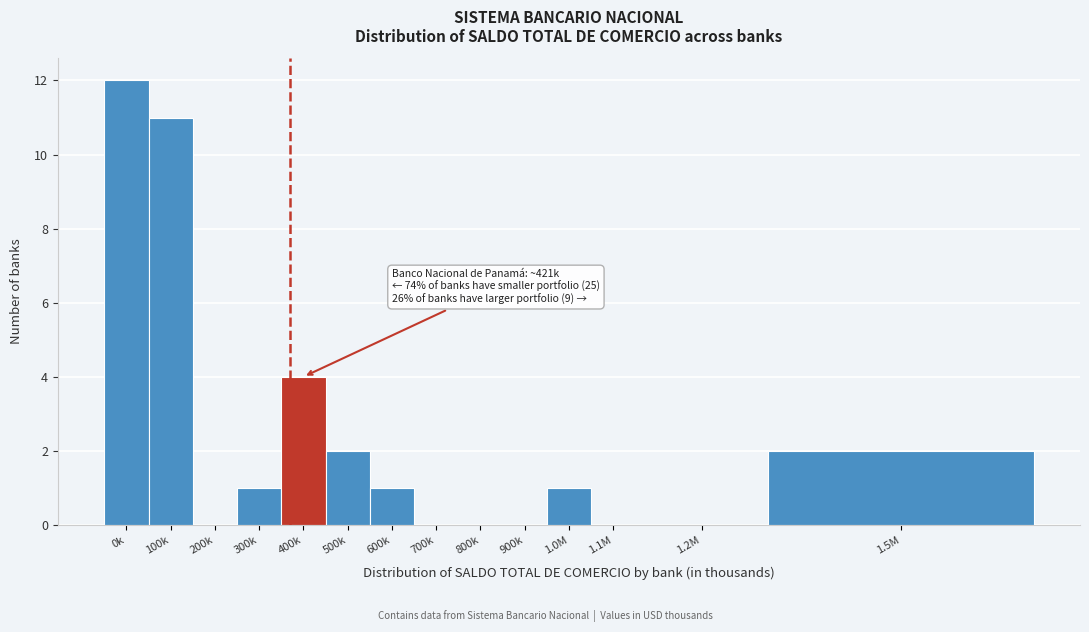

Reading right to left, what are all the values shown in this chart?

1.5M=2	1.2M=0	1.1M=0	1.0M=1	900k=0	800k=0	700k=0	600k=1	500k=2	400k=4	300k=1	200k=0	100k=11	0k=12